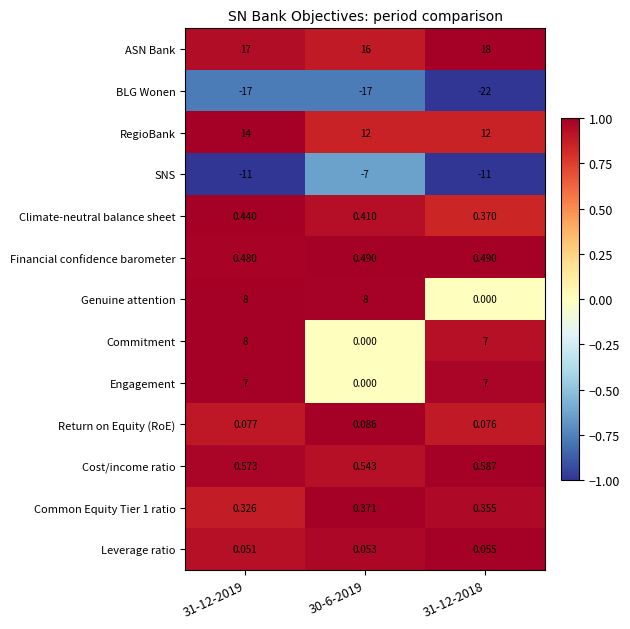

Which series has the largest total across all categories?

ASN Bank